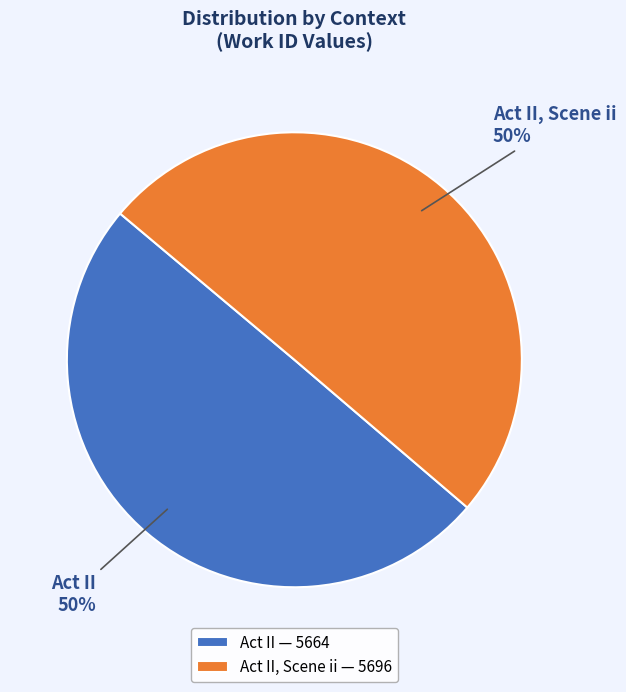

What is the ratio of the value at Act II, Scene ii — 5696 to the value at Act II — 5664?

1.0